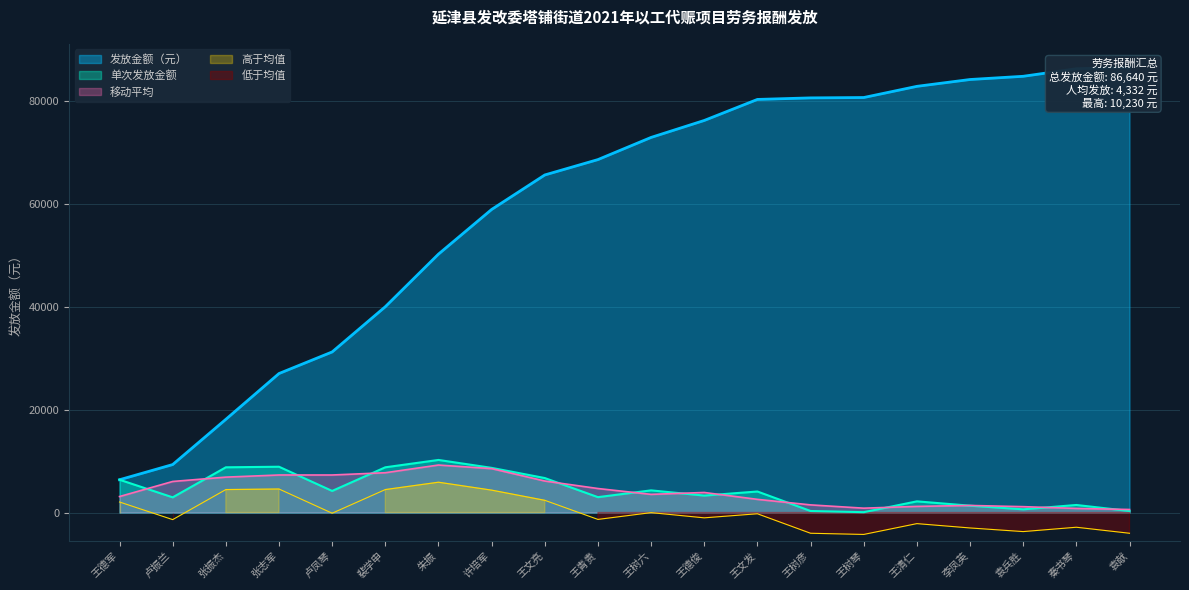

Is it true that 移动平均 equals 9240.0 at 朱振?

True